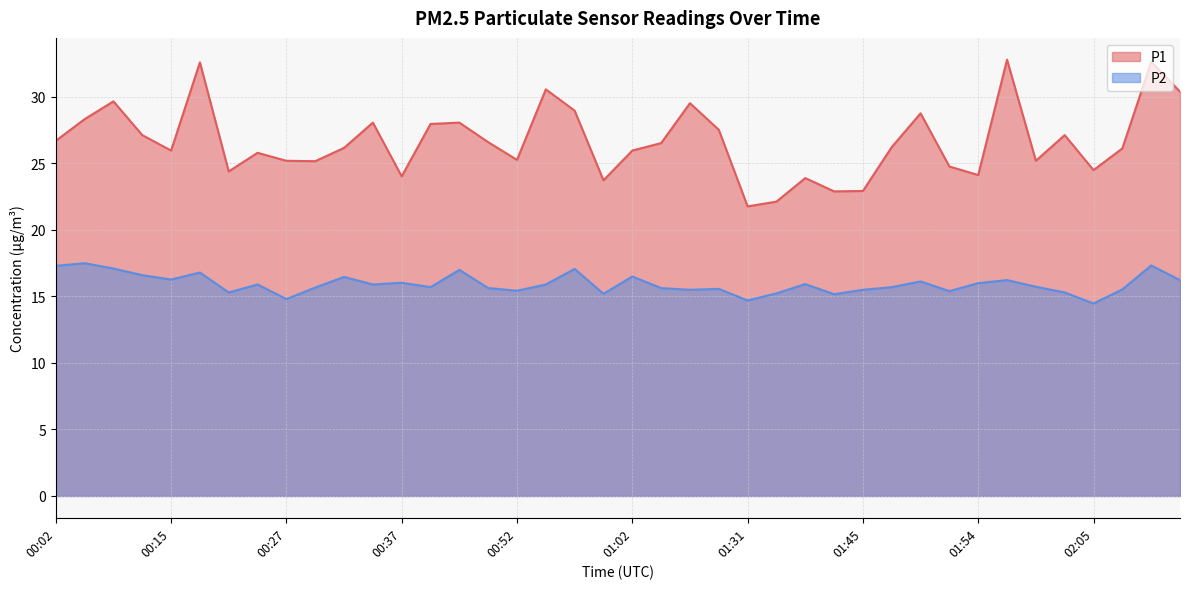

Reading right to left, extract all data points from this chart.

P1: 30.4	32.6	26.1	24.5	27.1	25.2	32.8	24.1	24.8	28.8	26.2	22.9	22.9	23.9	22.1	21.8	27.5	29.5	26.5	26.0	23.7	29.0	30.6	25.3	26.6	28.1	28.0	24.0	28.1	26.2	25.2	25.2	25.8	24.4	32.6	26.0	27.1	29.7	28.3	26.7
P2: 16.2	17.3	15.5	14.5	15.3	15.7	16.2	16.0	15.4	16.1	15.7	15.5	15.2	15.9	15.2	14.7	15.6	15.5	15.6	16.5	15.2	17.1	15.9	15.4	15.6	17.0	15.7	16.0	15.9	16.5	15.7	14.8	15.9	15.3	16.8	16.3	16.6	17.1	17.5	17.3